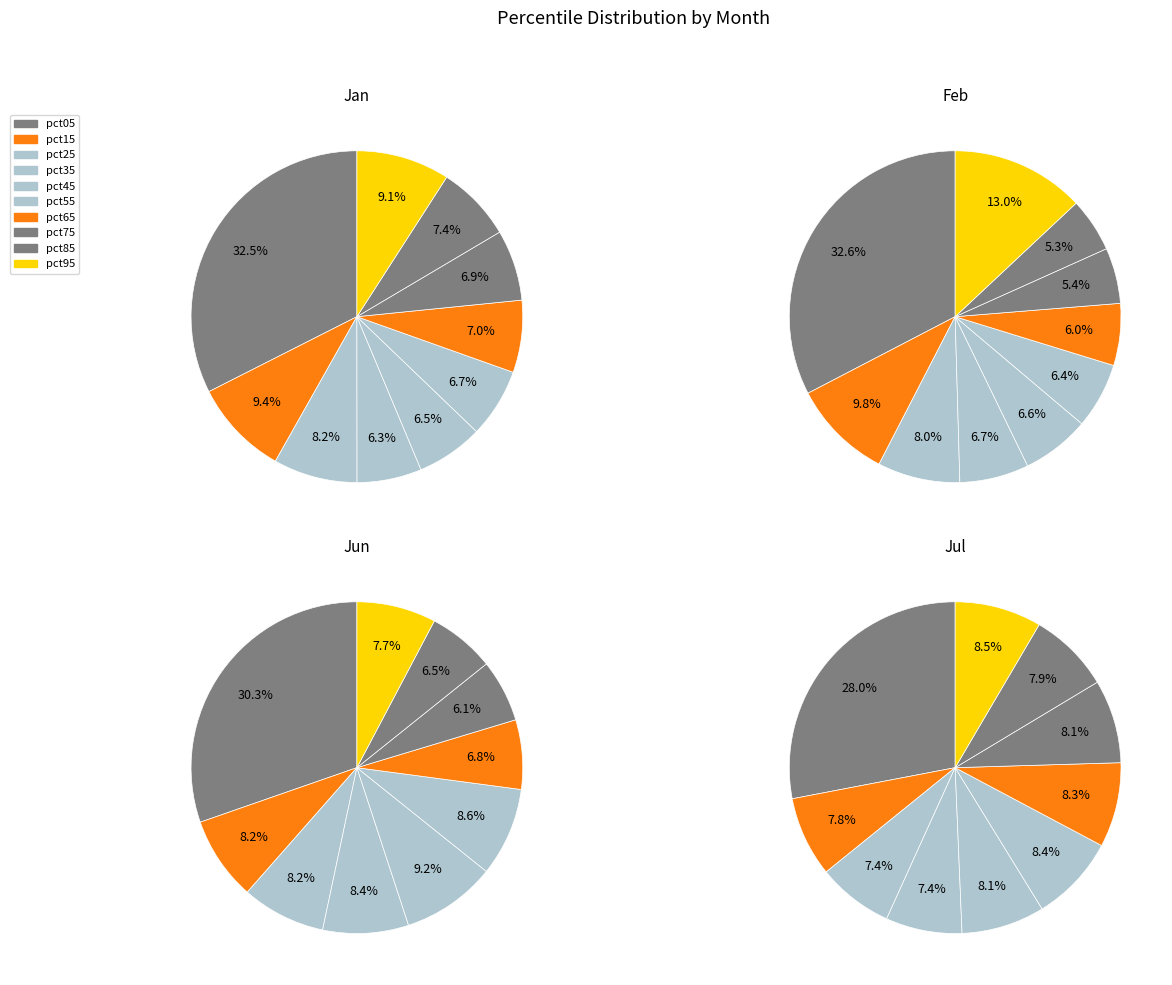

To the nearest percent, what is the difference between the largest and smallest slice percentages?

27%